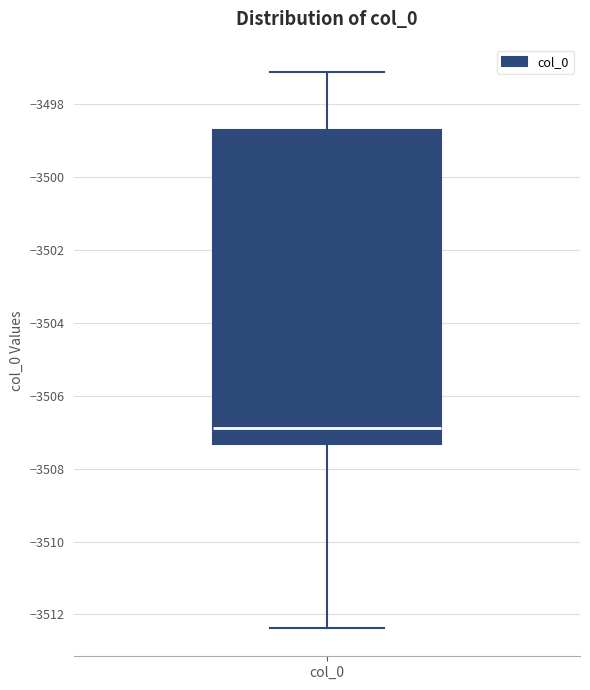

Read this box plot against the y-axis: the position of the median line, the range covered by the box, and the ends of both whiskers. The values are not printed on the chart, so give them approximately, as read against the axis.

median -3506.8, box -3507.4 to -3498.8, whiskers -3512.4 to -3497.2